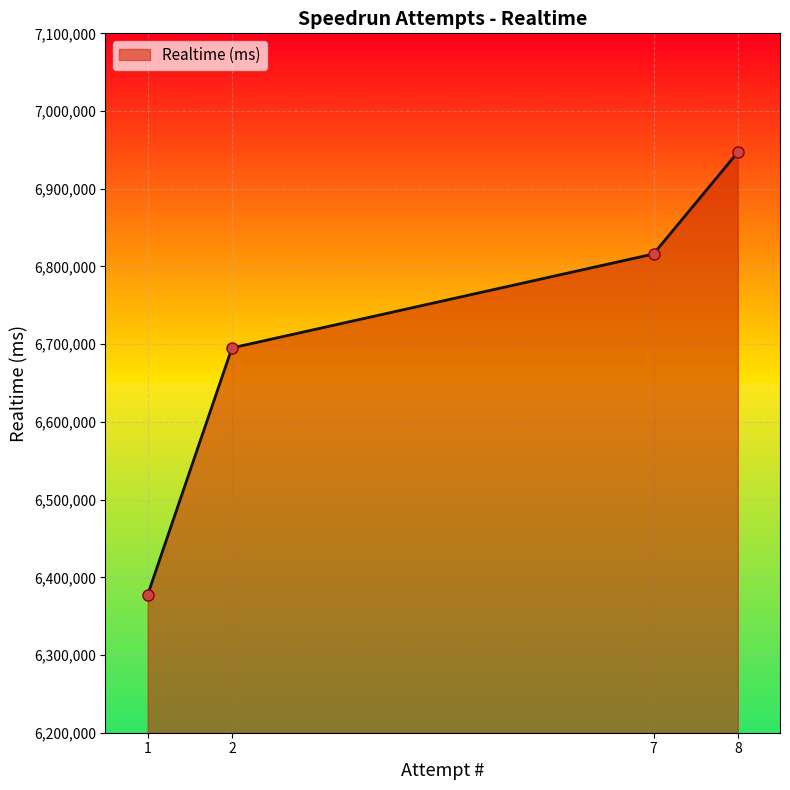

Where is the data nearest to the value 6662222?

2